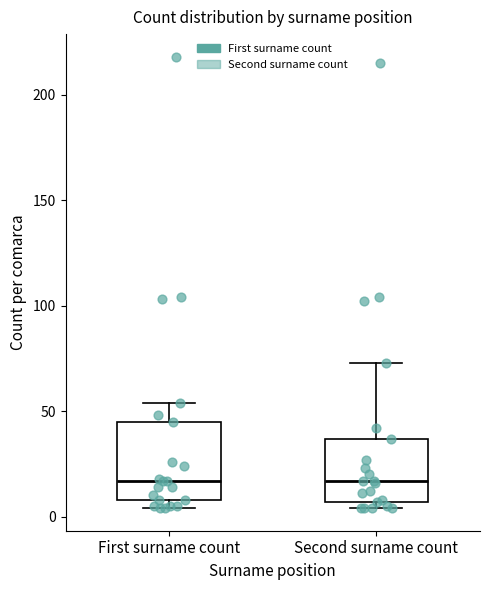

Comparing the boxes themselves (not the whiskers), which one is the tallest?

First surname count